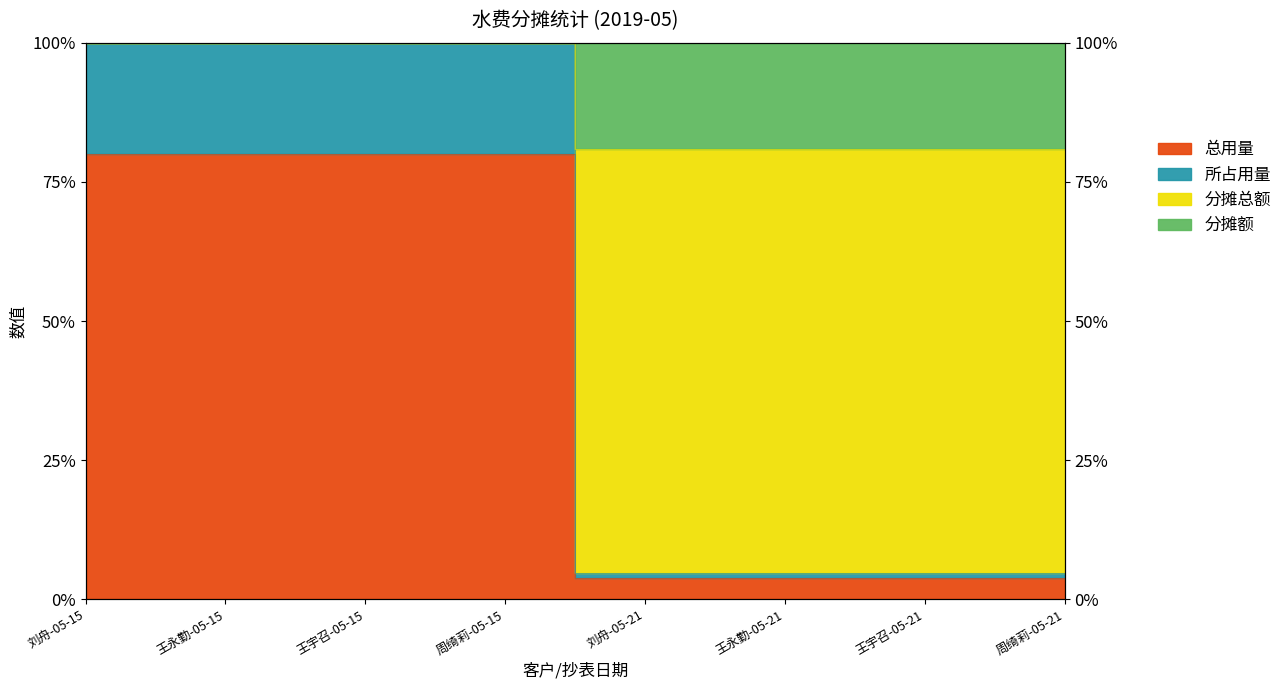

At how many categories does at least one series exceed 0?

8